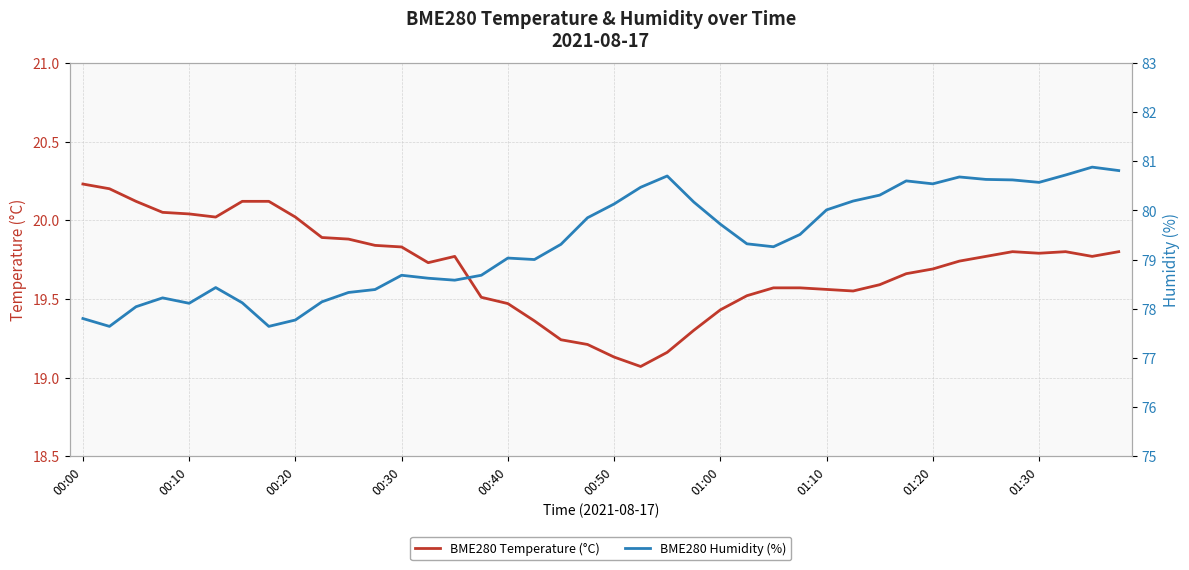

At how many categories does at least one series exceed 57?

40